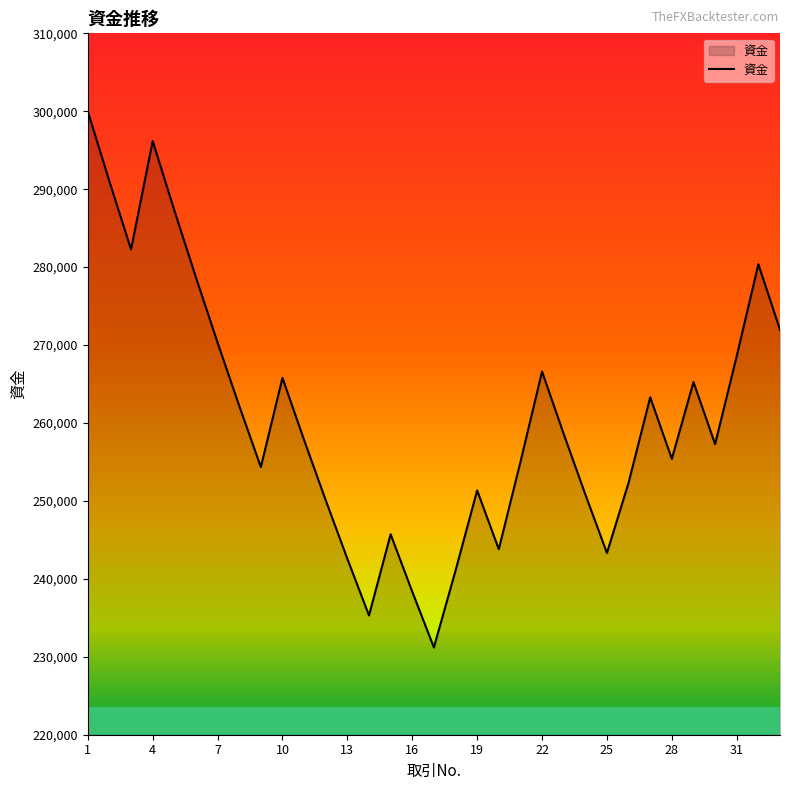

What is the highest value of the 資金 series?

300000.0